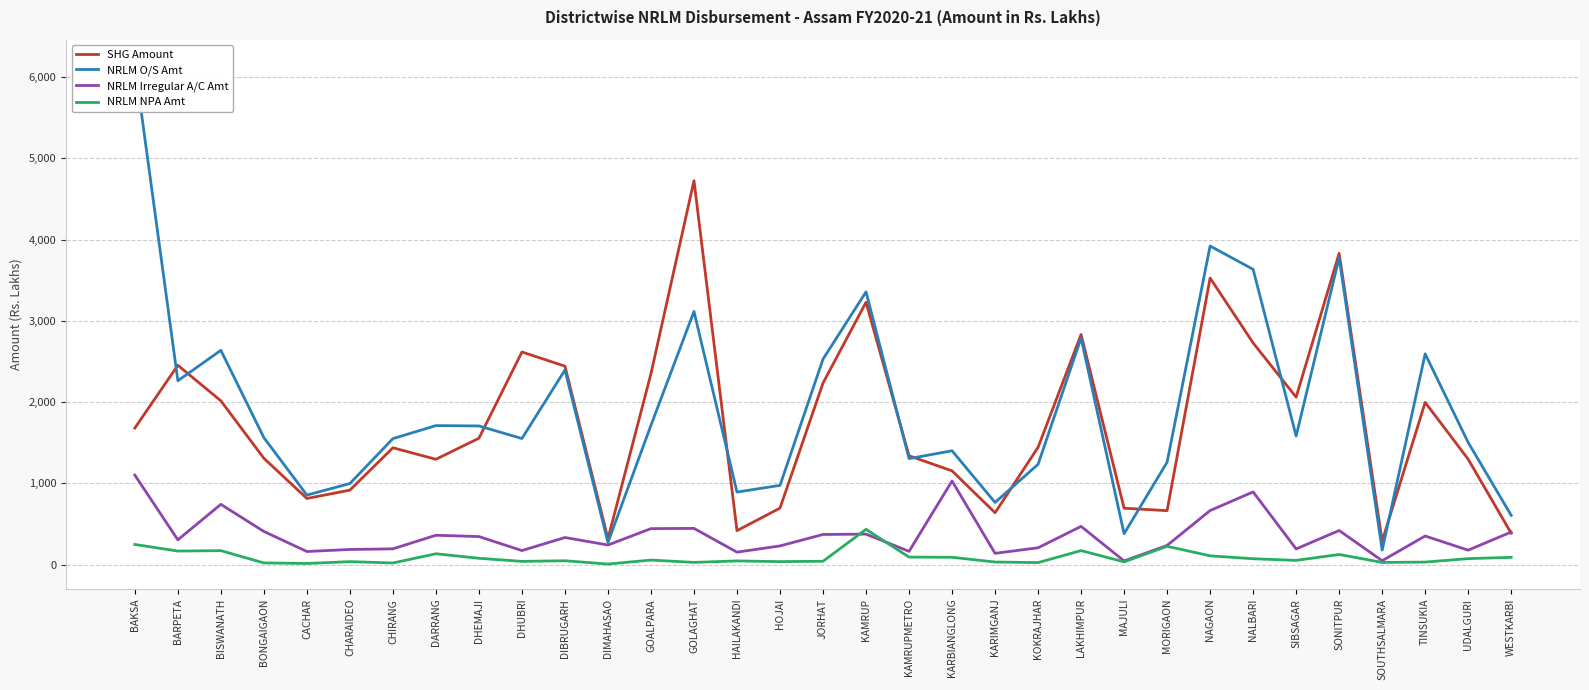

At BONGAIGAON, list the series in order from smallest to largest.

NRLM NPA Amt, NRLM Irregular A/C Amt, SHG Amount, NRLM O/S Amt